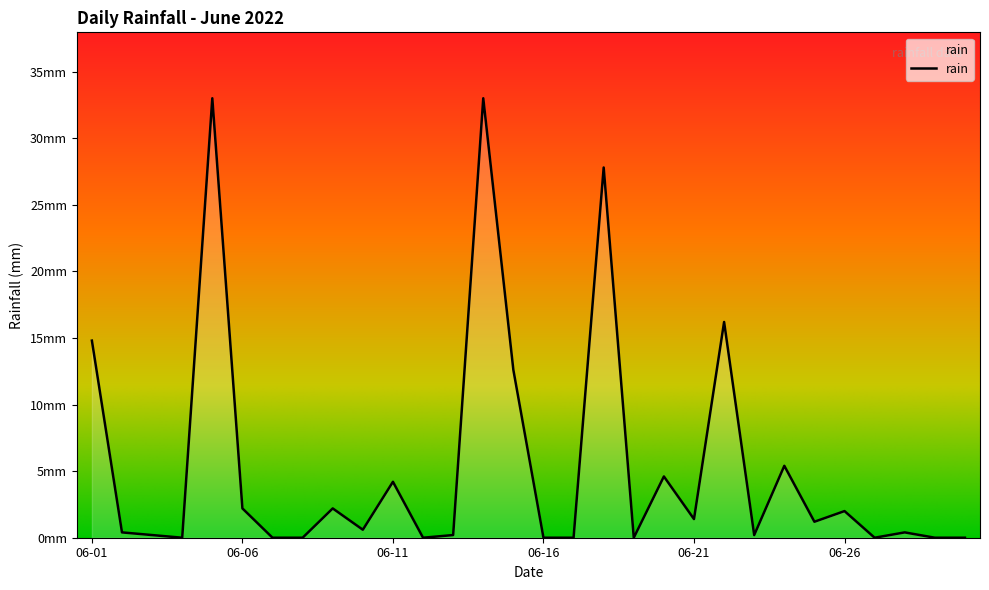

Reading left to right, list all the values displayed in this chart.

14.8	0.4	0.2	0.0	33.0	2.2	0.0	0.0	2.2	0.6	4.2	0.0	0.2	33.0	12.6	0.0	0.0	27.8	0.0	4.6	1.4	16.2	0.2	5.4	1.2	2.0	0.0	0.4	0.0	0.0